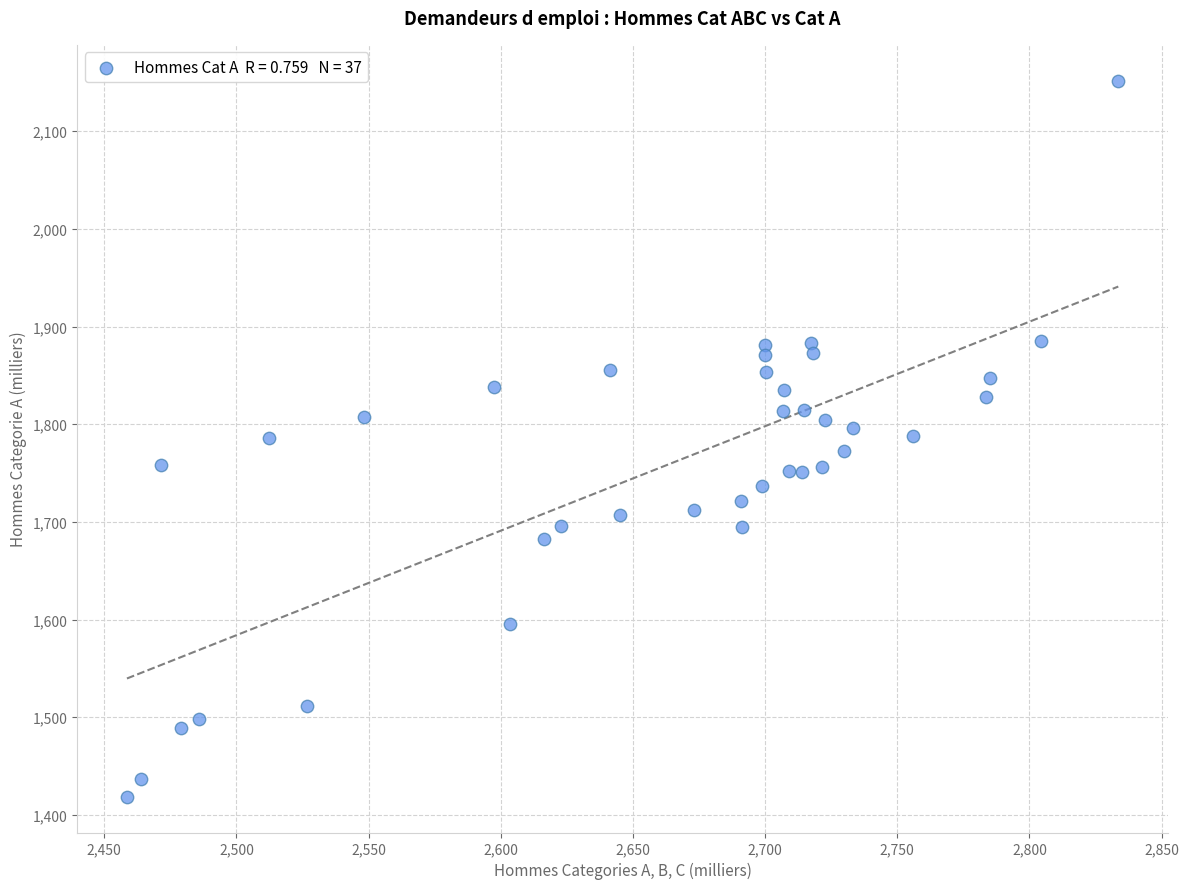

What is the range of X values (max minus min)?

375.0